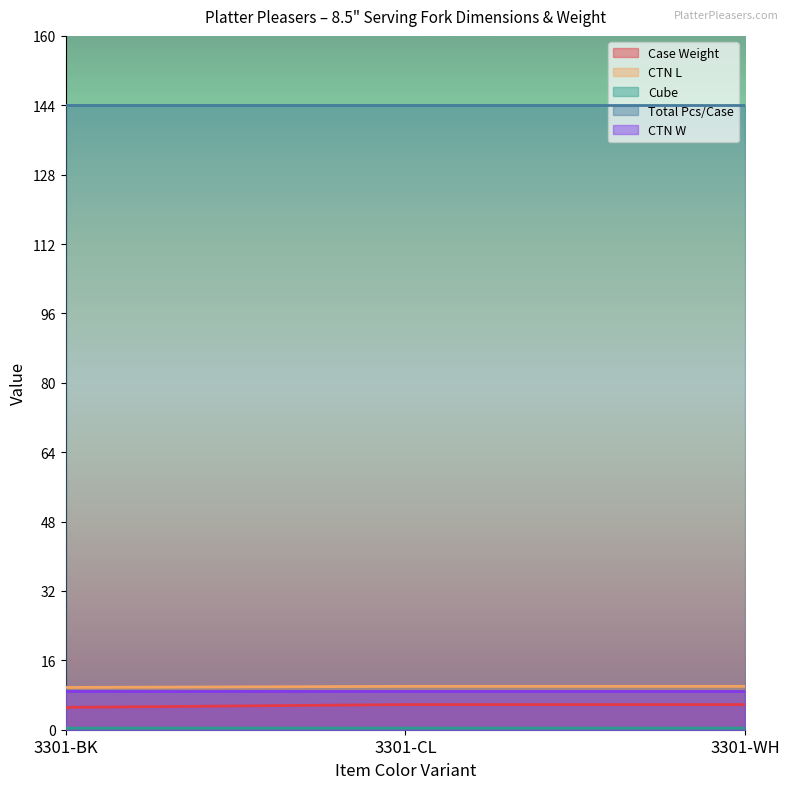

Which series has the largest total across all categories?

Total Pcs/Case